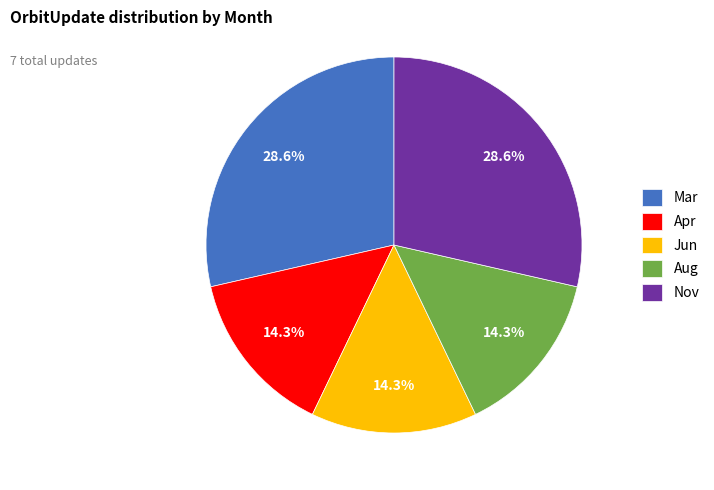

The Apr slice represents 14% of the pie. True or false?

True